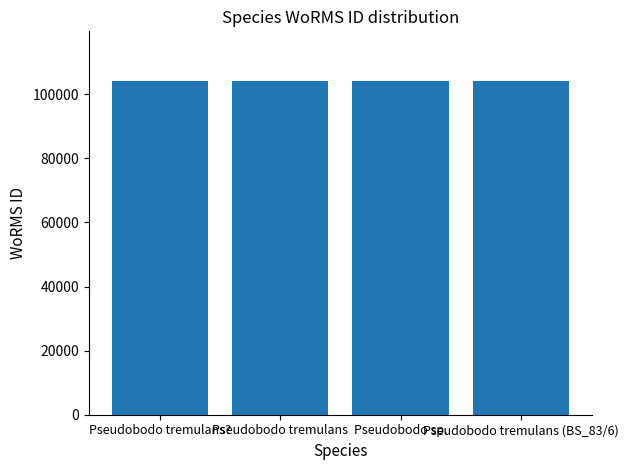

How many distinct data groups are displayed?

1